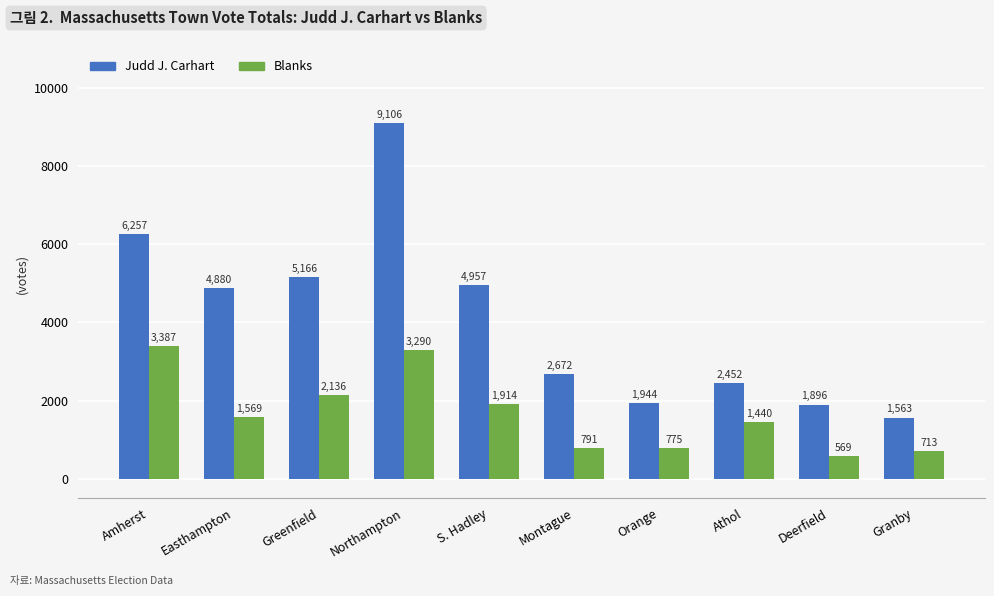

At Granby, list the series in order from smallest to largest.

Blanks, Judd J. Carhart